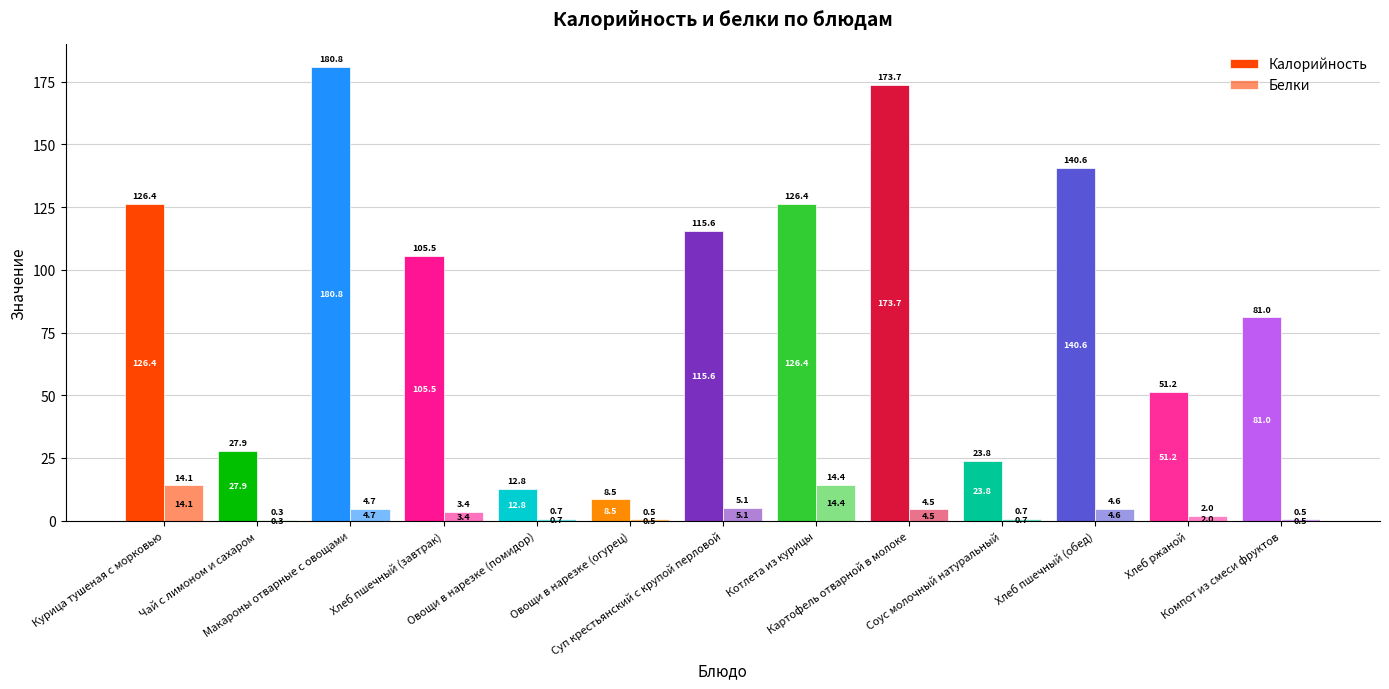

Which series has the largest total across all categories?

Калорийность